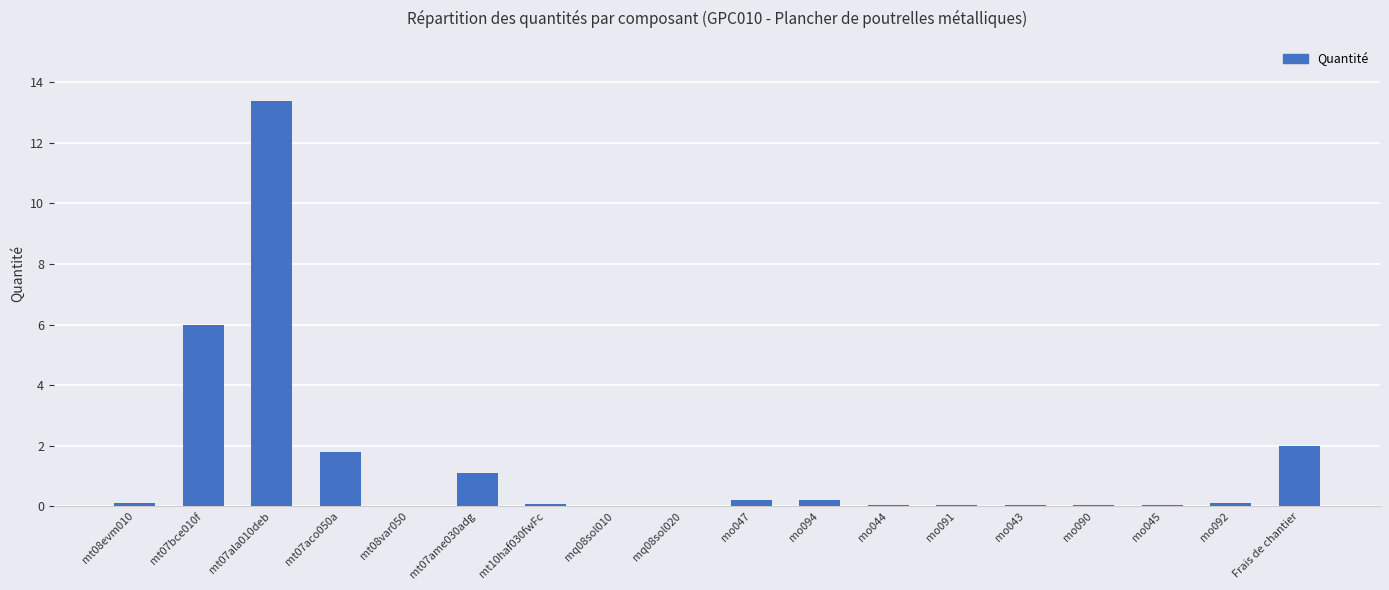

What is the sum of all values?

25.2